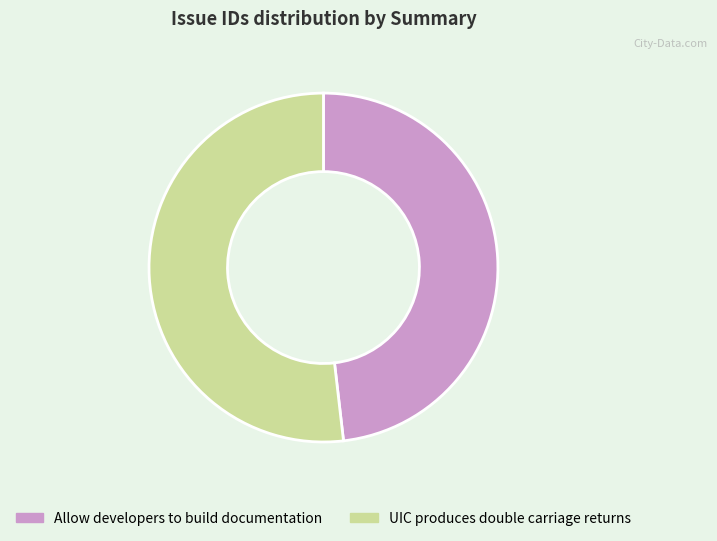

Is it true that UIC produces double carriage returns is 63% of the pie?

False